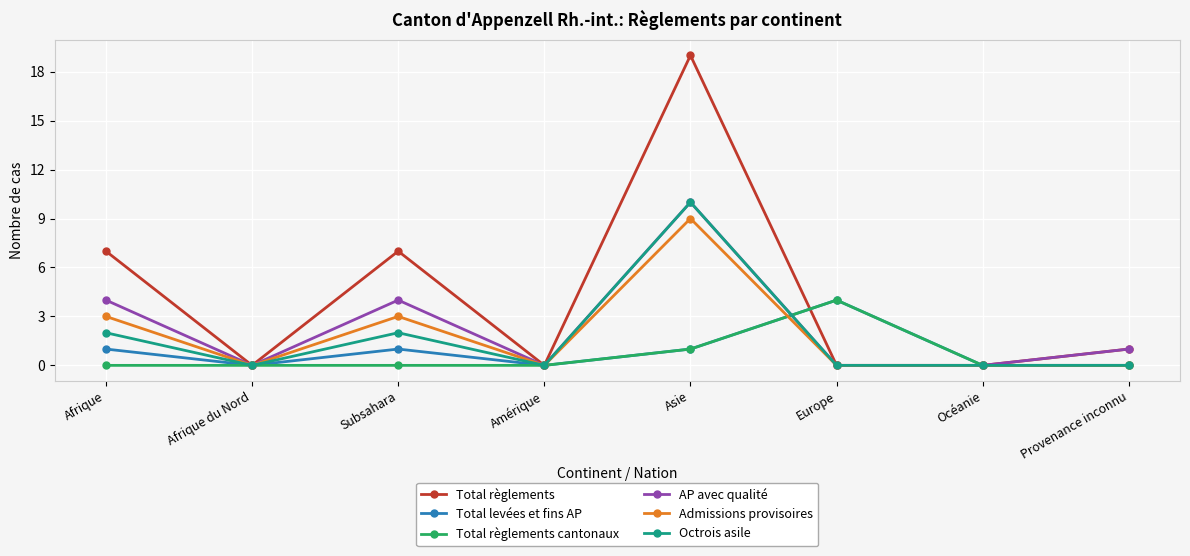

The value of AP avec qualité at Asie is 10. True or false?

True